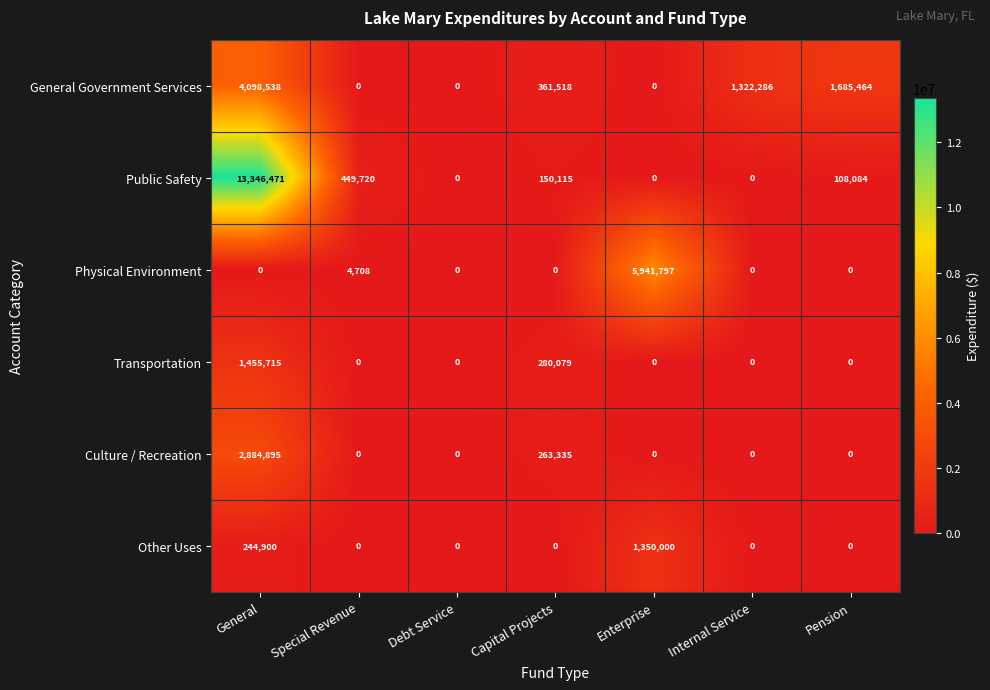

Rank the series by their maximum value, from lowest to highest.

Other Uses, Transportation, Culture / Recreation, General Government Services, Physical Environment, Public Safety